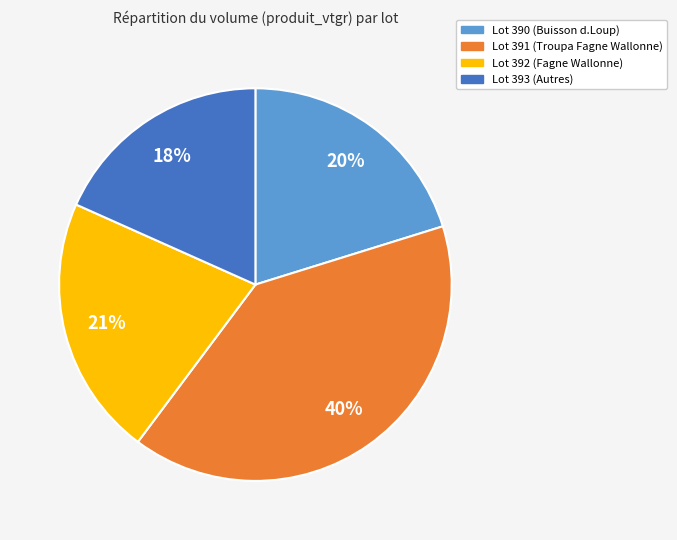

Count the number of slices in the pie.

4